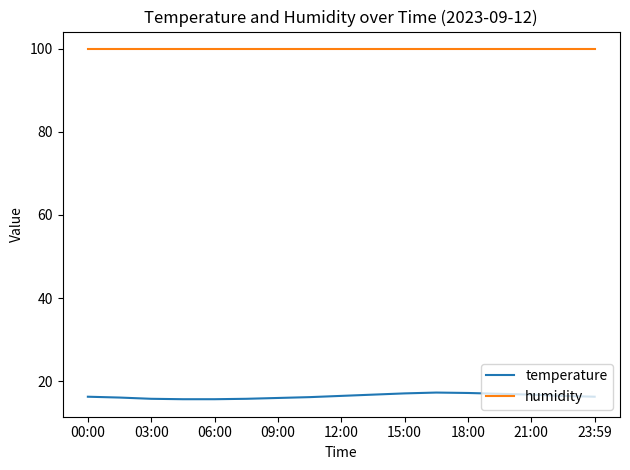

List the series in order of their peak value, highest first.

humidity, temperature